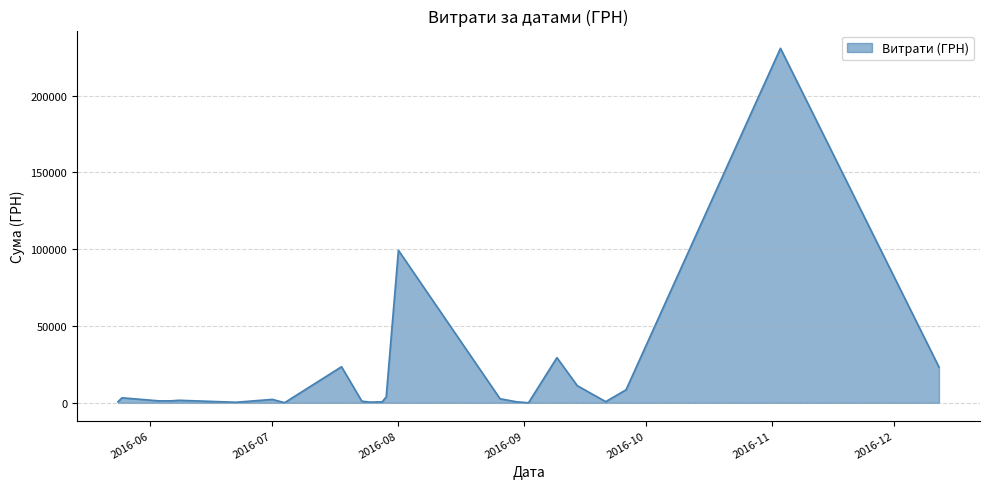

What is the greatest value displayed?

230842.2